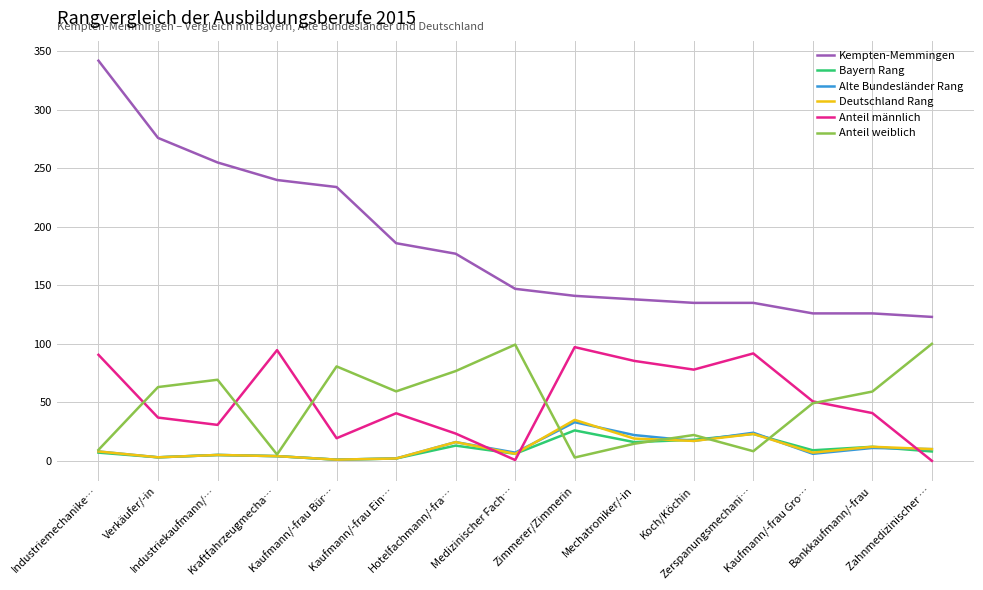

What is the difference between the maximum and minimum values in the Bayern Rang series?

25.0